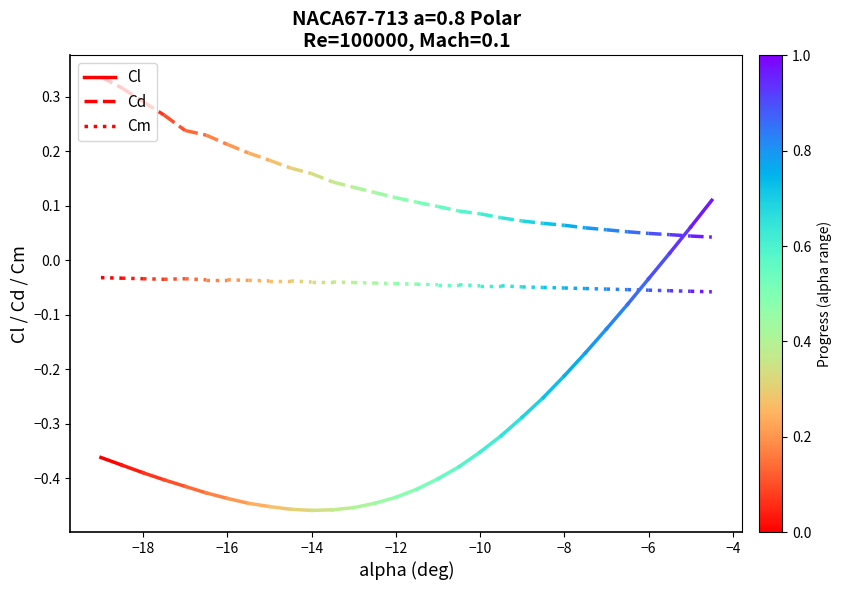

At −18, list the series in order from largest to smallest.

Cd, Cm, Cl